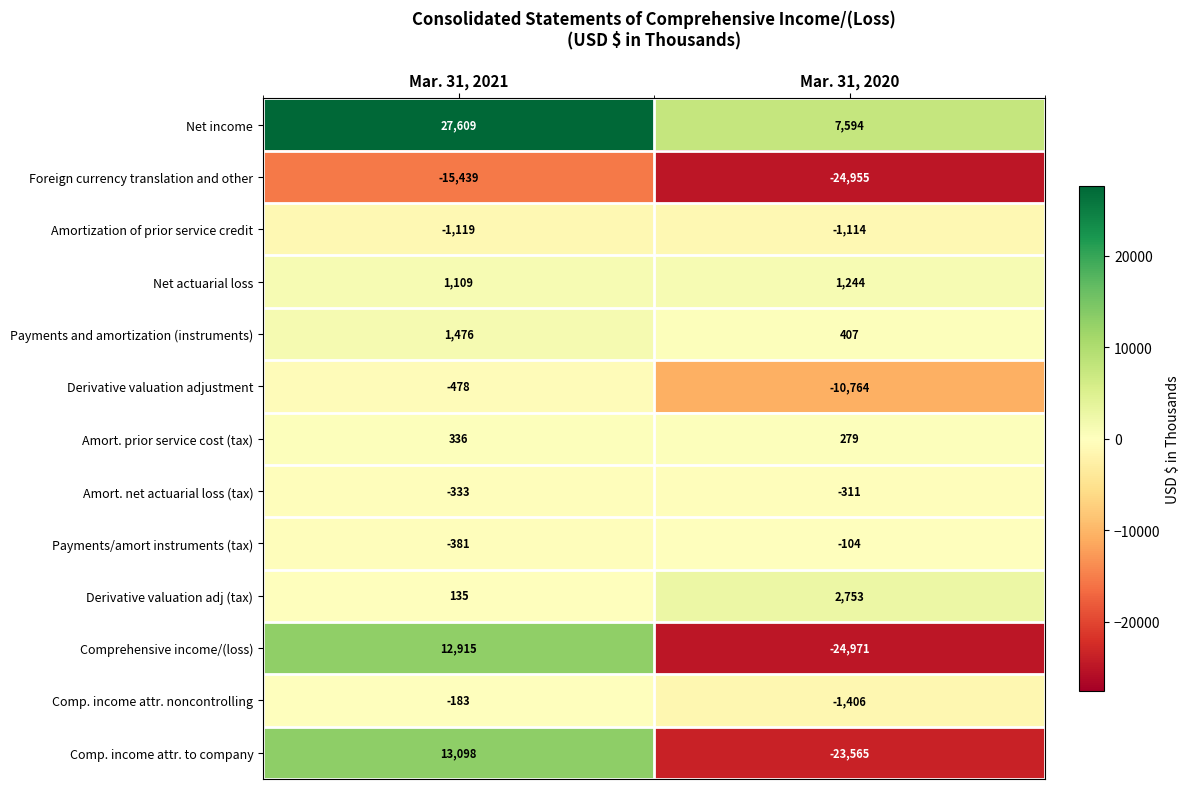

What is the spread (max minus min) of values at Mar. 31, 2020?

32565